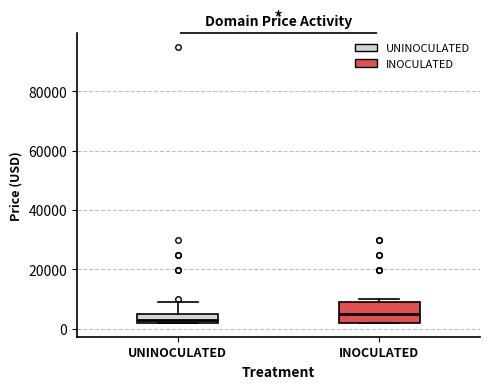

Reading left to right, transcribe this box plot: for each box, give where its median line is, the range the box spans, and where its two whiskers end, as read against the y-axis. The values are not printed on the chart, so give them approximately, as read against the axis.

UNINOCULATED: median 2000 (just above the box's lower edge), box 2000 to 4000, whiskers 2000 to 8000
INOCULATED: median 4000, box 2000 to 8000, whiskers 2000 to 10000